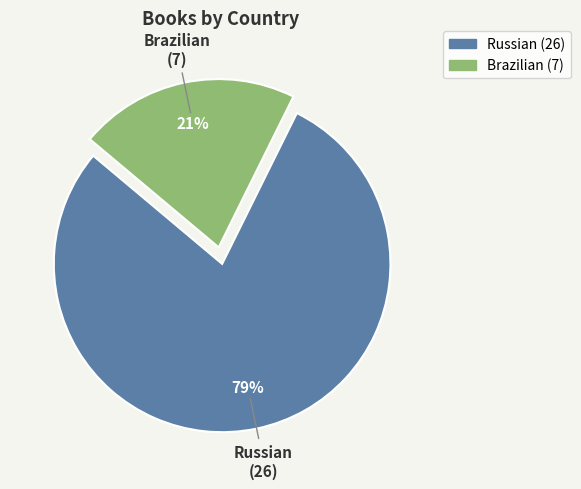

How many segments does this pie chart have?

2